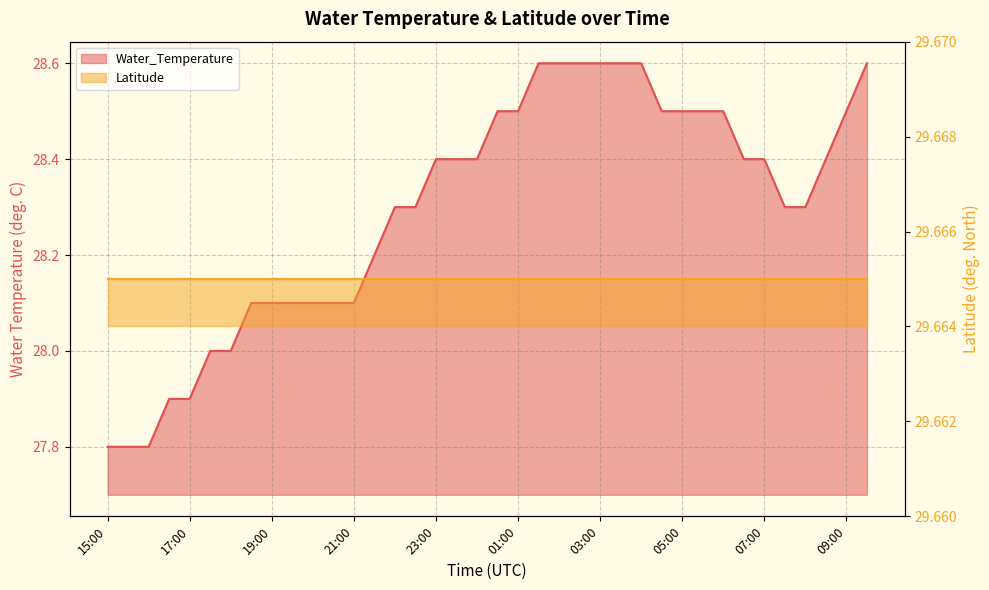

Reading left to right, extract all data points from this chart.

27.8	27.8	27.8	27.9	27.9	28.0	28.0	28.1	28.1	28.1	28.1	28.1	28.1	28.2	28.3	28.3	28.4	28.4	28.4	28.5	28.5	28.6	28.6	28.6	28.6	28.6	28.6	28.5	28.5	28.5	28.5	28.4	28.4	28.3	28.3	28.4	28.5	28.6